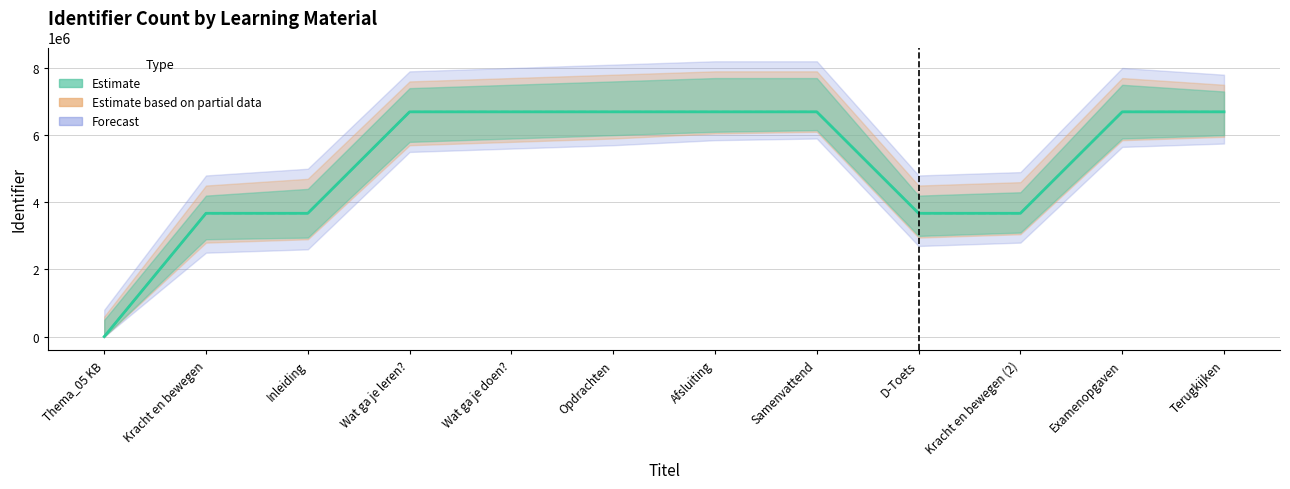

Rank the categories by value from highest to lowest.

Terugkijken, Examenopgaven, Samenvattend, Afsluiting, Opdrachten, Wat ga je doen?, Wat ga je leren?, Kracht en bewegen (2), D-Toets, Inleiding, Kracht en bewegen, Thema_05 KB